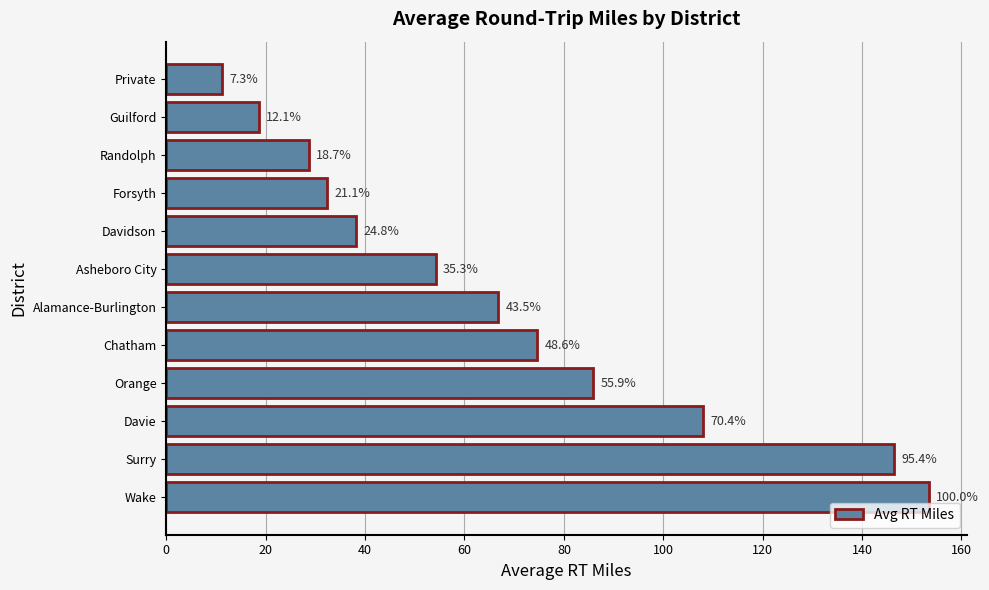

How many bars are there in total?

12